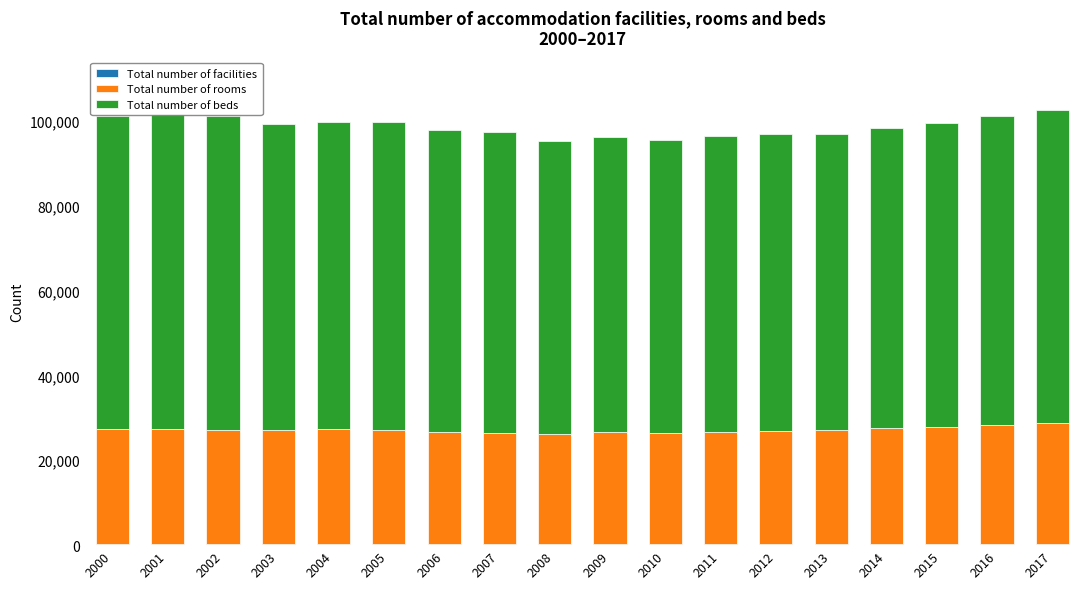

Reading left to right, list all the values displayed in this chart.

Total number of facilities: 164	171	169	172	191	208	209	206	228	242	247	249	264	279	286	295	301	297
Total number of rooms: 27143	27242	26877	27017	27222	26925	26503	26246	25952	26390	26189	26448	26742	26743	27241	27598	28100	28530
Total number of beds: 73759	74130	73985	72059	72276	72637	71021	70898	69097	69561	69102	69737	69977	69950	70780	71526	72708	73736